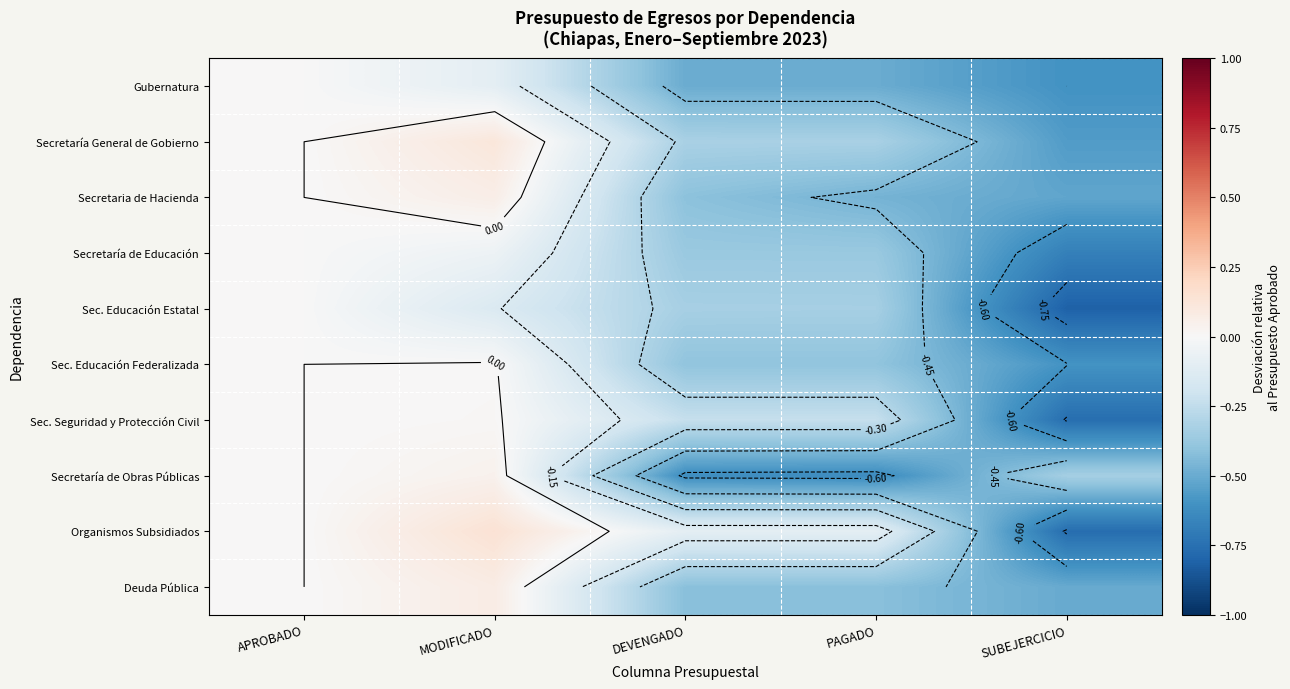

Count the Deuda Pública values in the range 0 to 1.

2